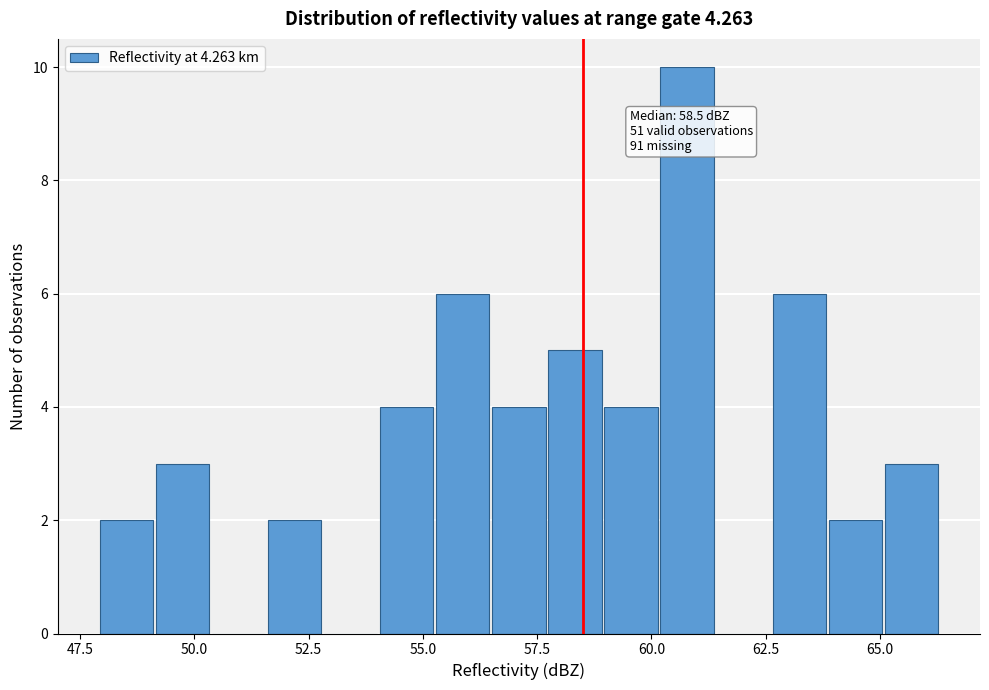

Read against the x-axis, roughly where is the centre of the tallest bar?

61.0